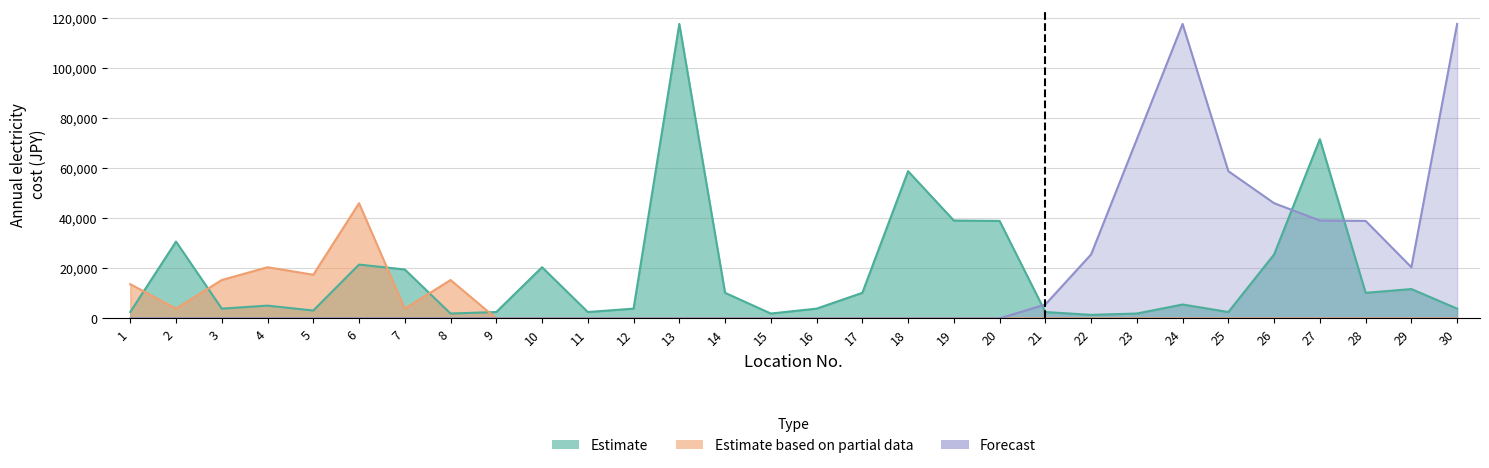

At which category is the sum across all series the highest?

24